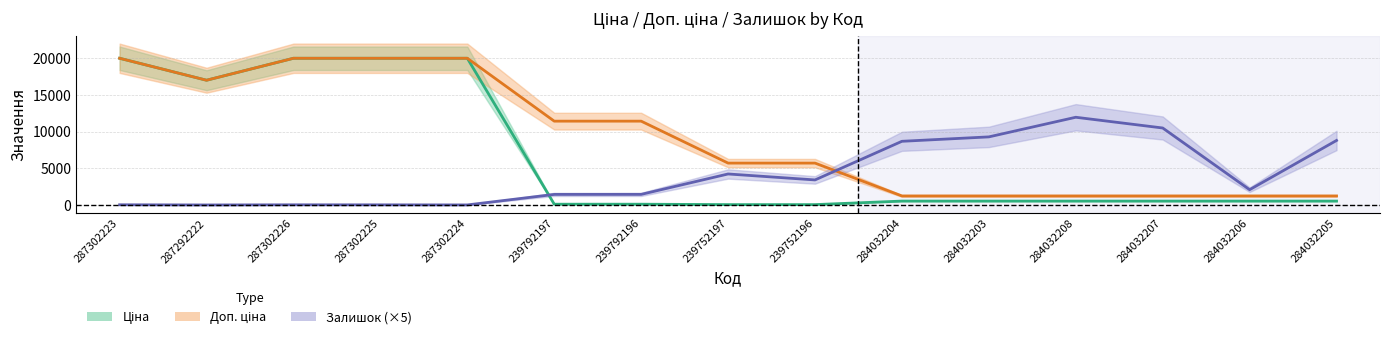

Reading left to right, what are all the values shown in this chart?

Ціна: 287302223=19964.2	287292222=16976.3	287302226=19964.2	287302225=19964.2	287302224=19964.2	239792197=114.1	239792196=114.1	239752197=57.0	239752196=57.0	284032204=539.0	284032203=539.0	284032208=539.0	284032207=539.0	284032206=539.0	284032205=539.0
Доп. ціна: 287302223=19964.2	287292222=16976.3	287302226=19964.2	287302225=19964.2	287302224=19964.2	239792197=11410.0	239792196=11410.0	239752197=5705.0	239752196=5705.0	284032204=1235.4	284032203=1235.4	284032208=1235.4	284032207=1235.4	284032206=1235.4	284032205=1235.4
Залишок (×5): 287302223=35.0	287292222=10.0	287302226=30.0	287302225=25.0	287302224=15.0	239792197=1445.0	239792196=1450.0	239752197=4225.0	239752196=3415.0	284032204=8670.0	284032203=9270.0	284032208=11940.0	284032207=10480.0	284032206=2085.0	284032205=8785.0